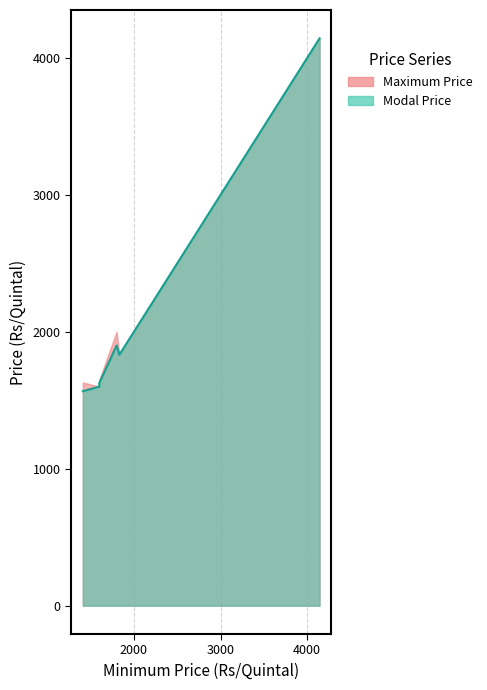

What is the difference between the maximum and minimum values in the Modal Price series?

2576